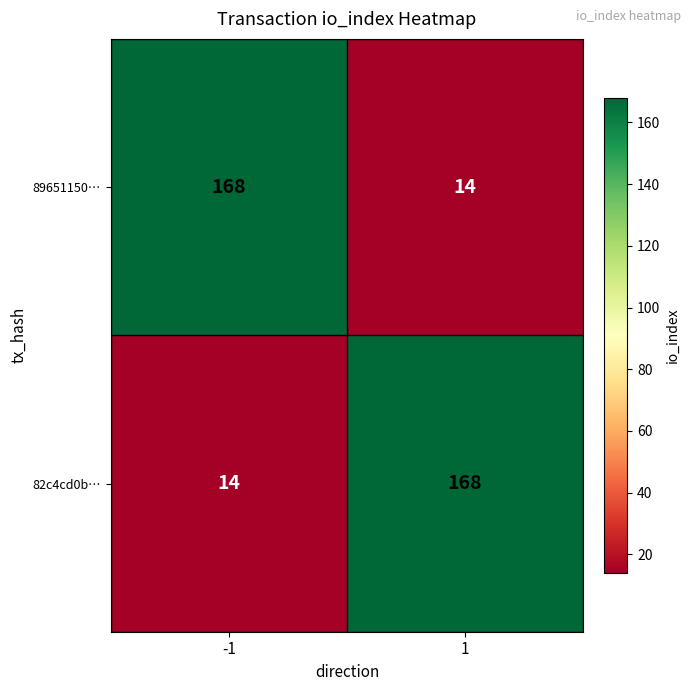

What is the difference between the 82c4cd0b… values at -1 and 1?

154